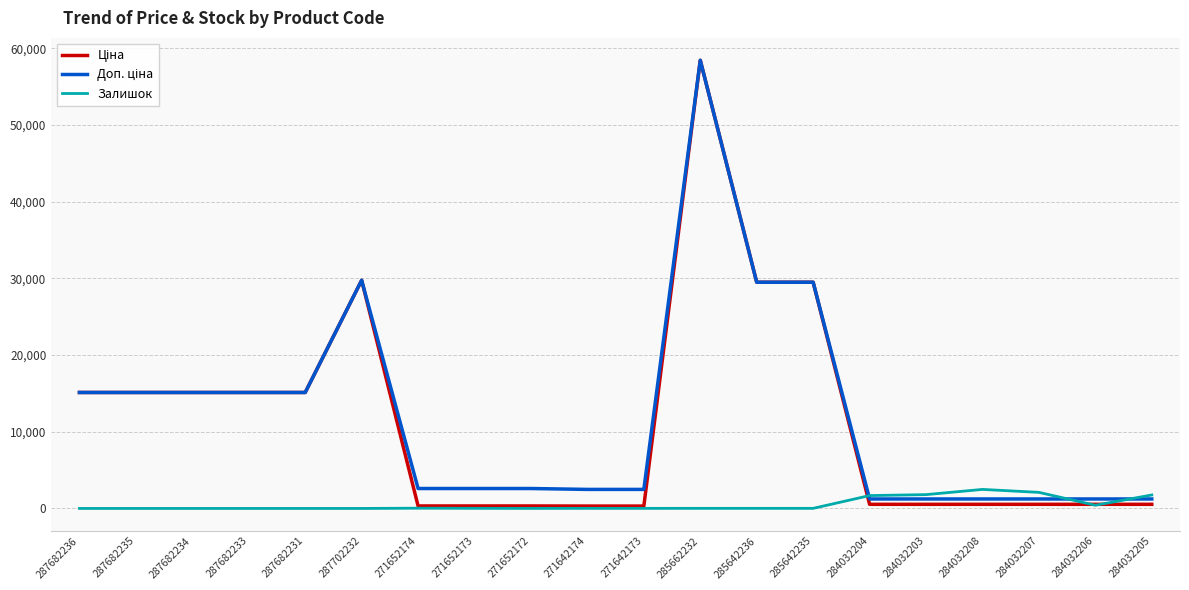

Which category has the highest value across all series?

285662232